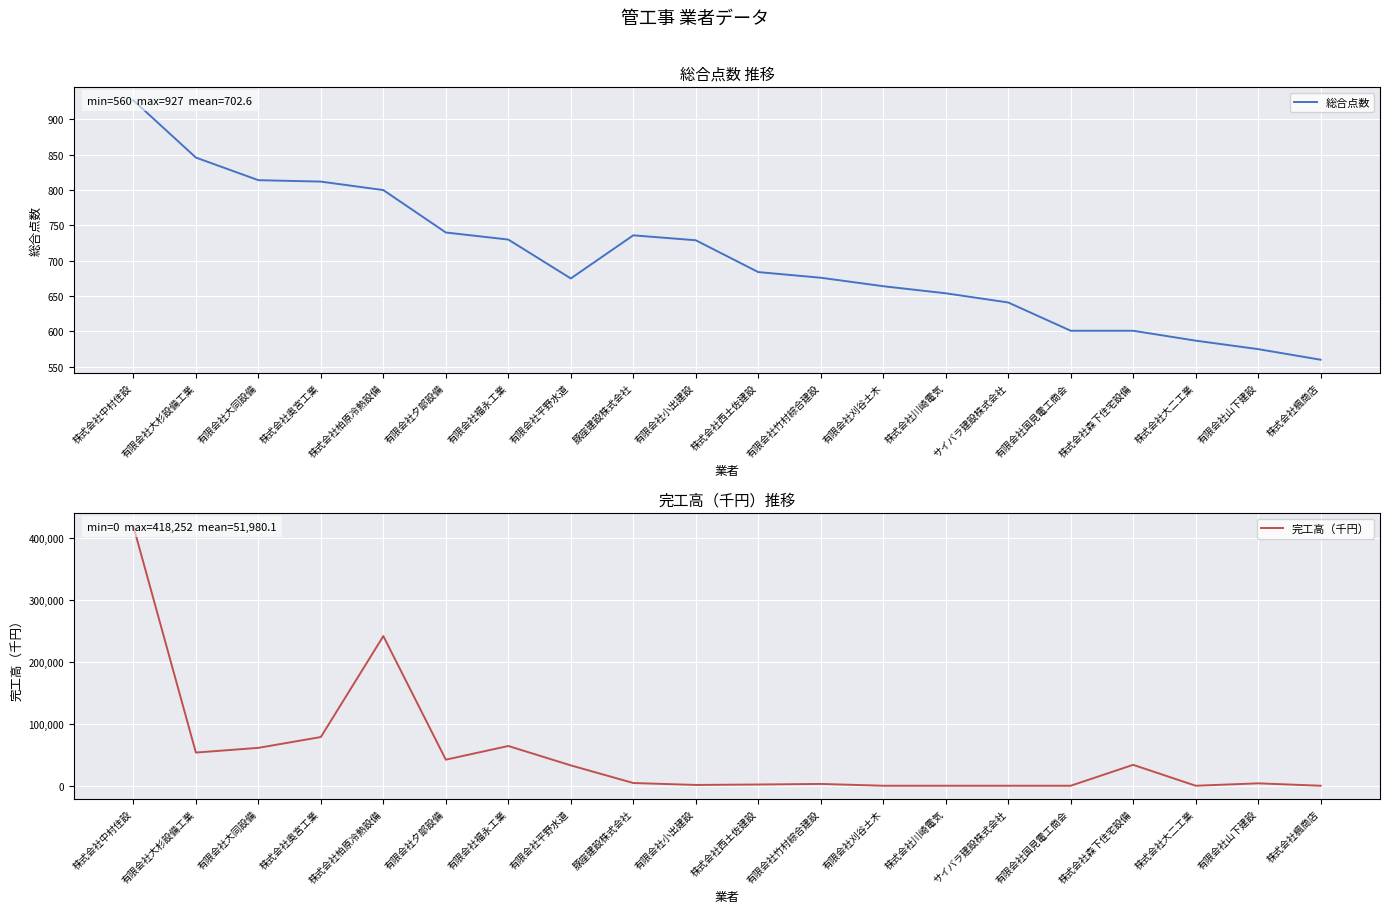

At which category does 総合点数 reach its first local peak?

豚座建設株式会社